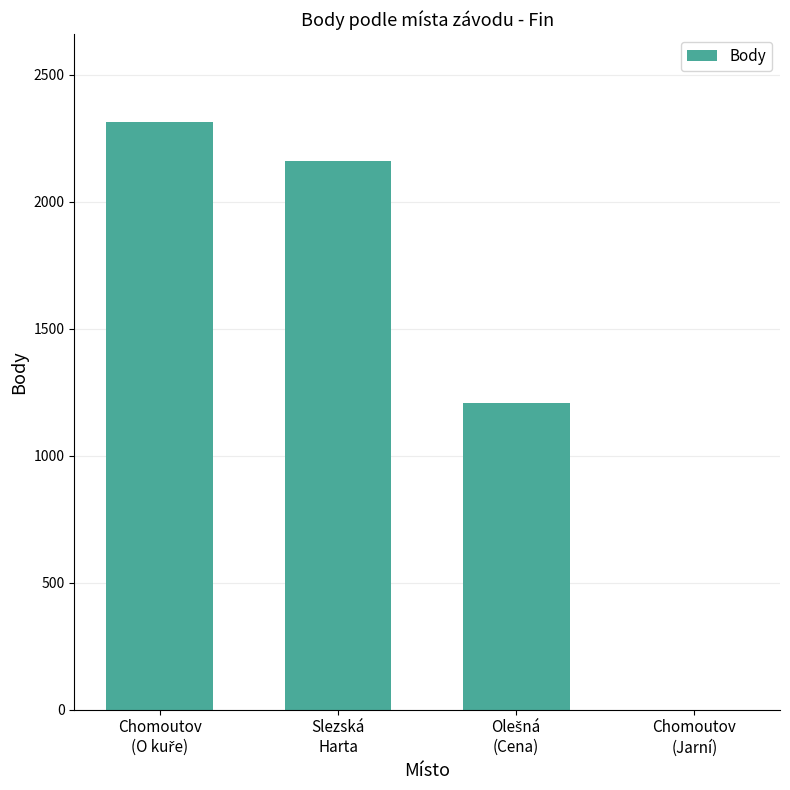

What is the greatest value displayed?

2312